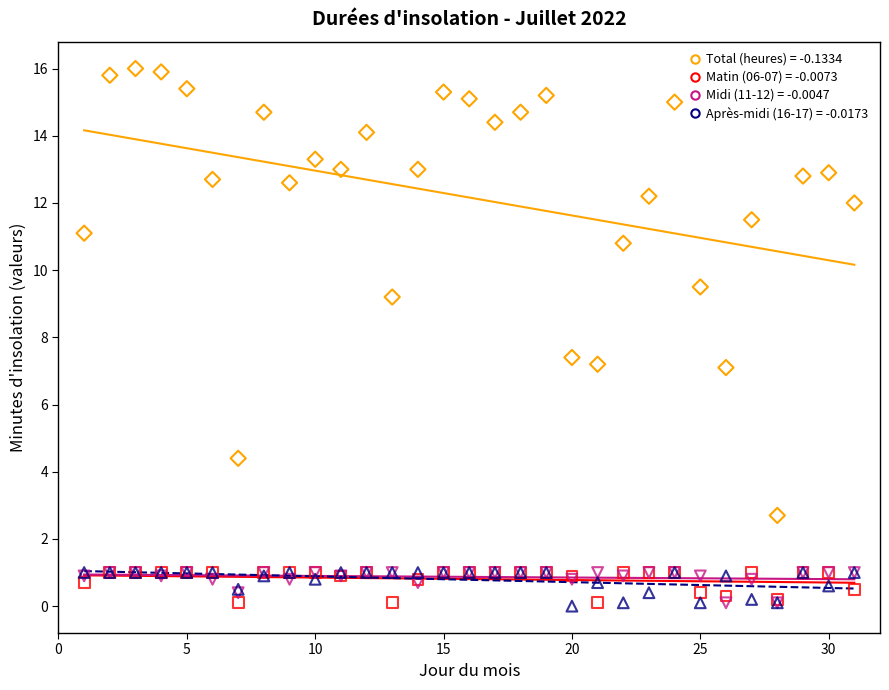

Across all series, what Y value is closest to 8?

7.4